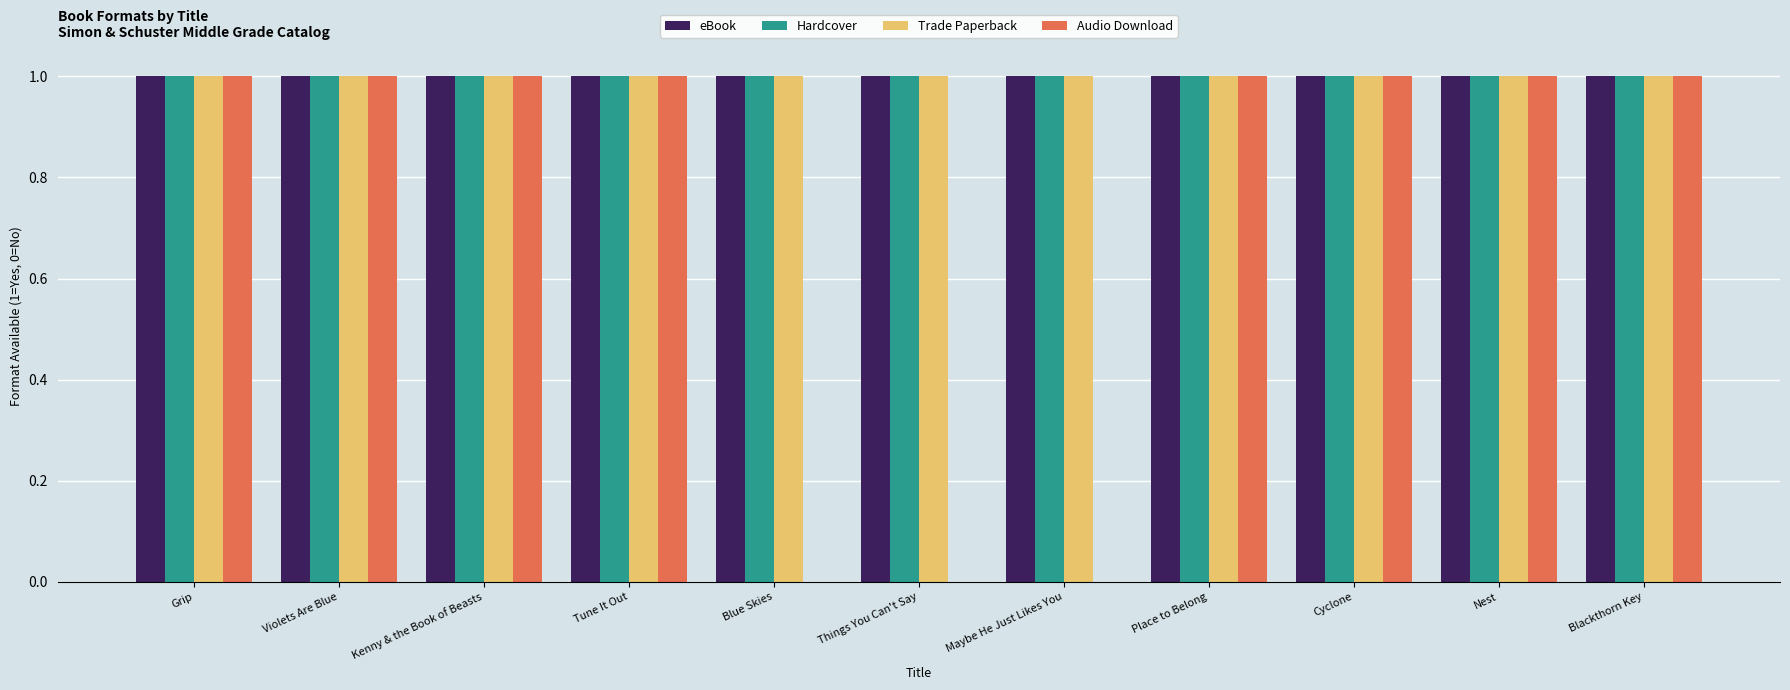

Are the bars grouped side by side (vs. stacked)?

Yes